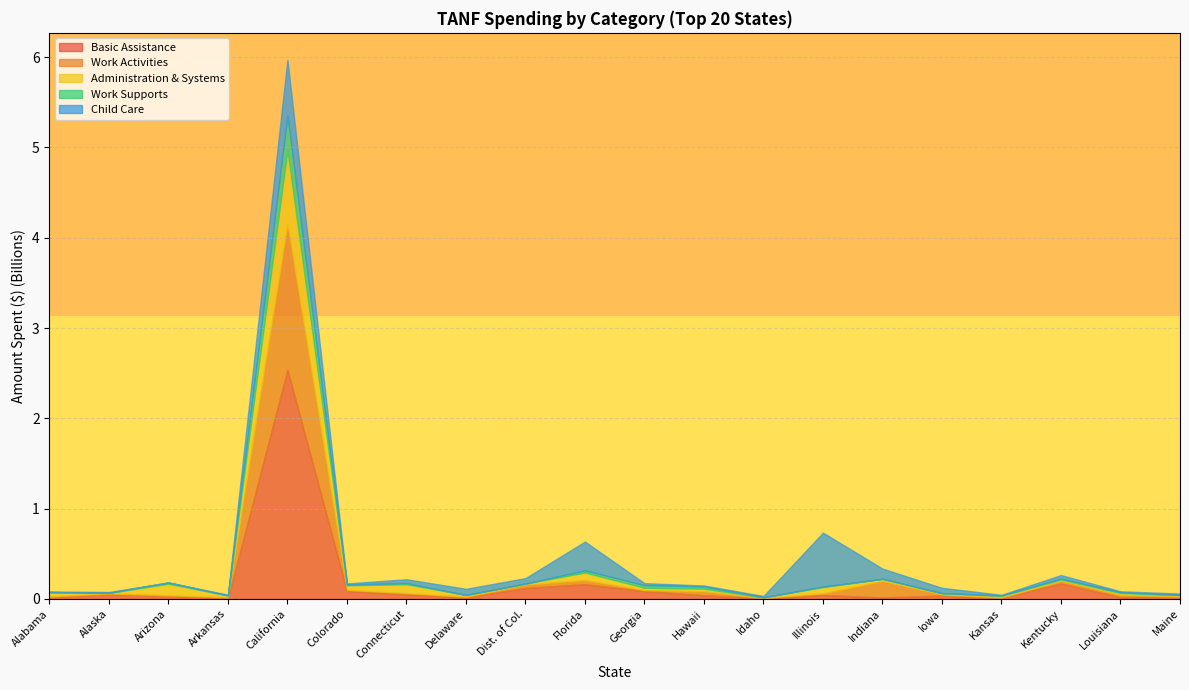

Where is Work Activities nearest to the value 810222881?

Indiana